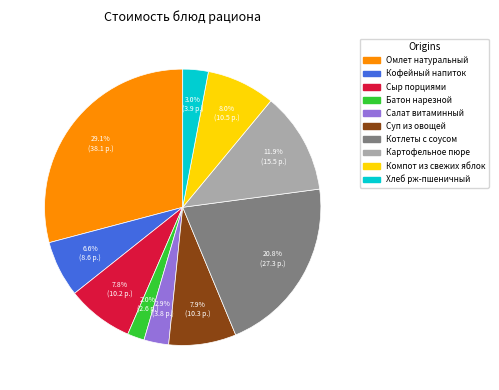

How many segments does this pie chart have?

10